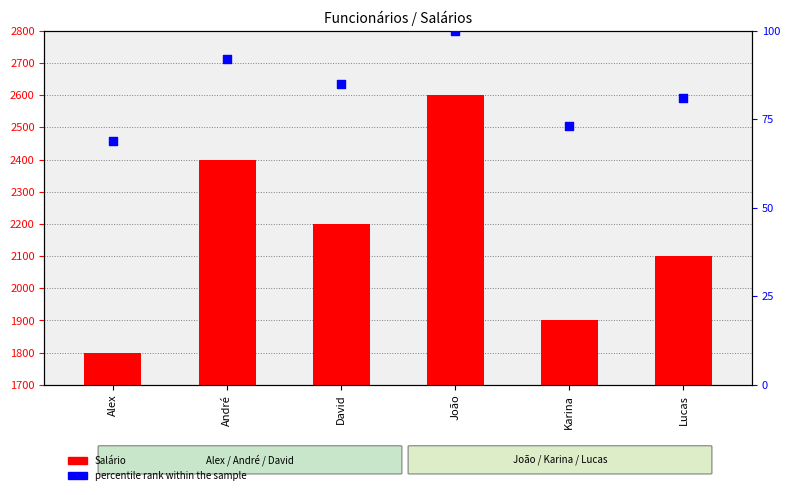

Which series has the largest Y range (max minus min)?

Salário